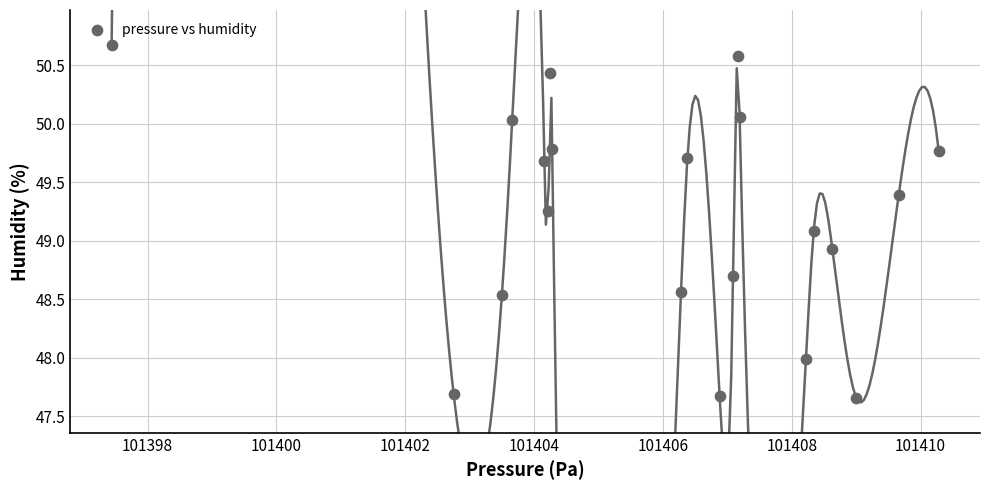

What is the range of X values (max minus min)?

12.8